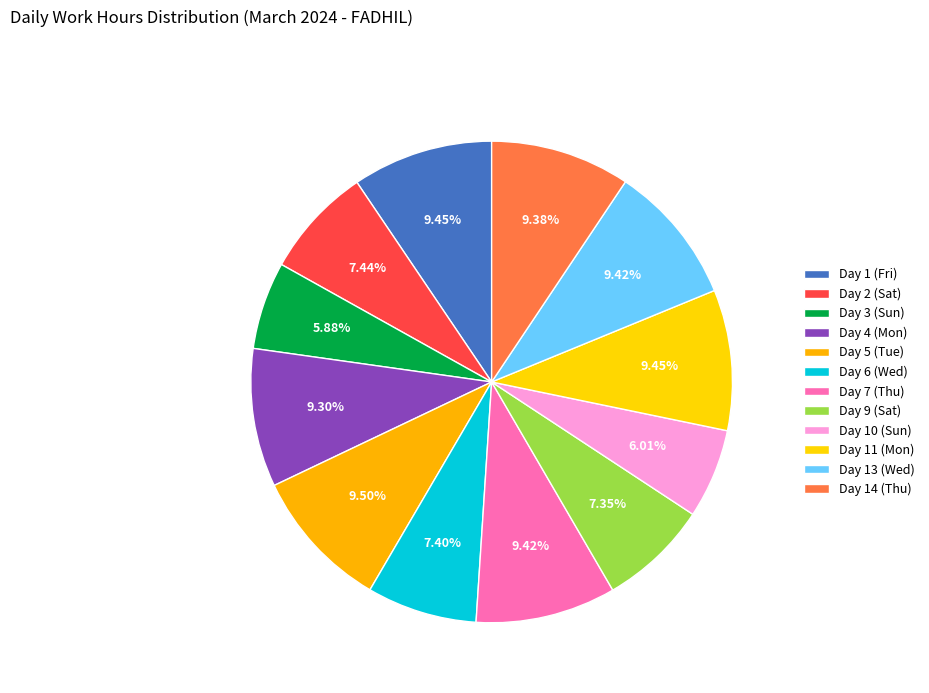

Which slice is the largest?

Day 5 (Tue)